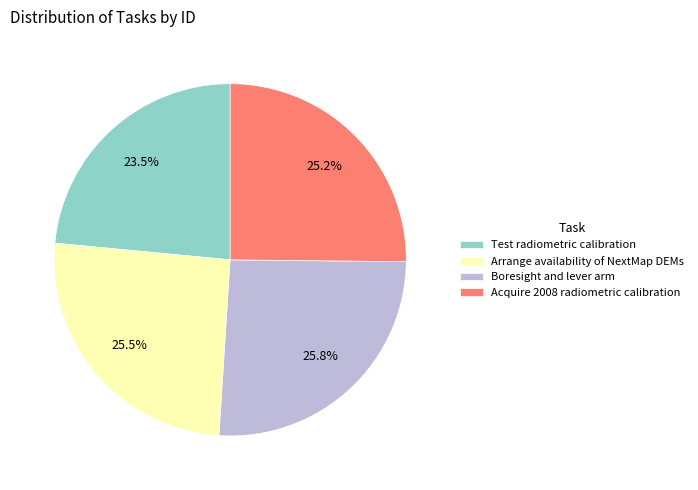

To the nearest percent, what is the average slice percentage?

25%